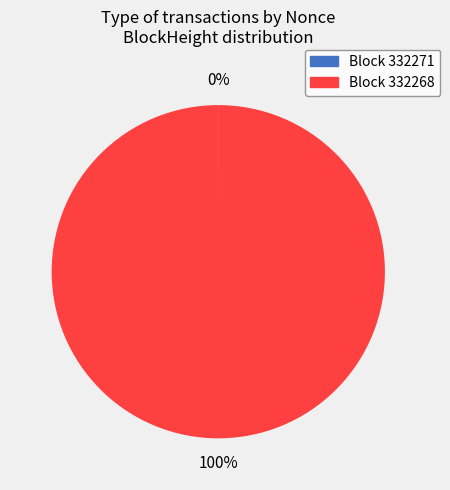

To the nearest percent, what is the average slice percentage?

50%